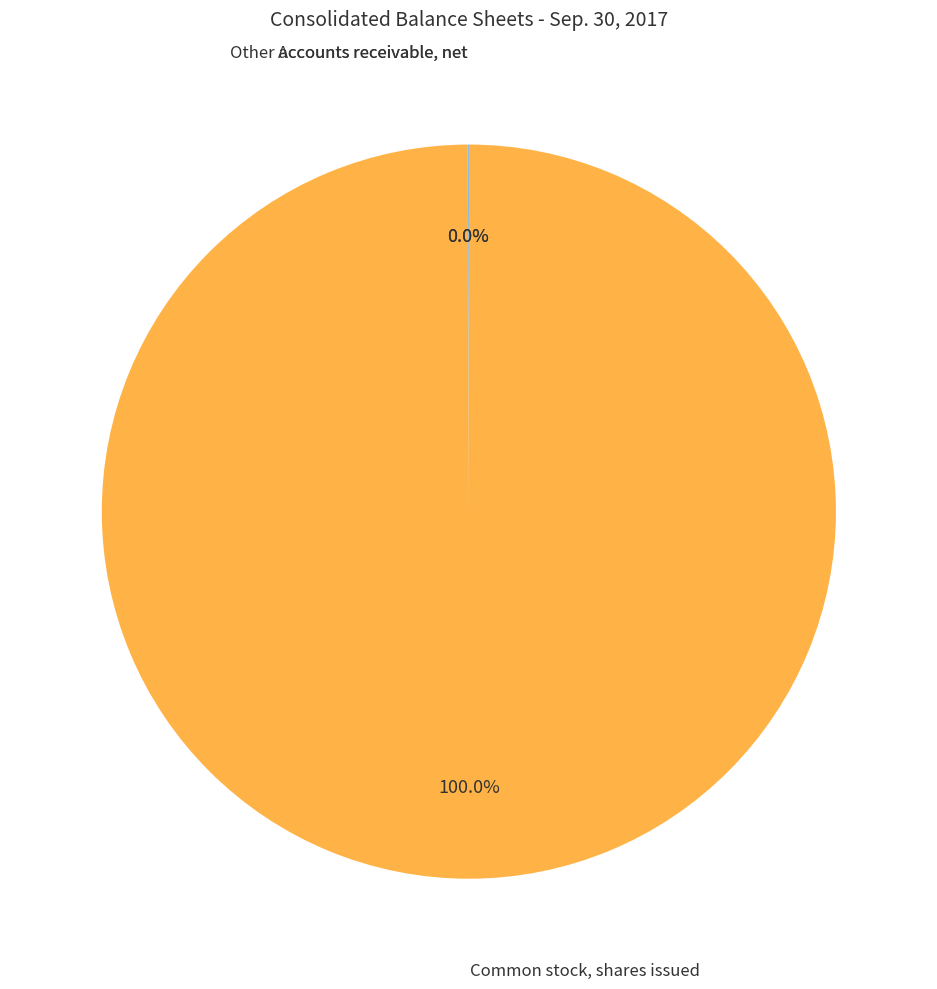

True or false: Common stock, shares issued accounts for 100% of the total.

True